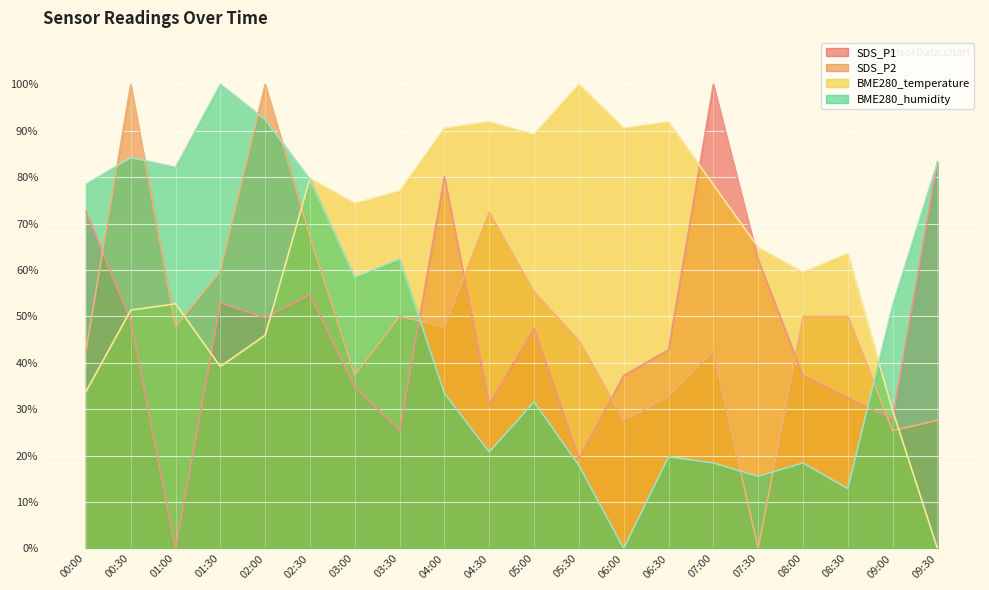

What is the maximum value shown in the chart?

100.0